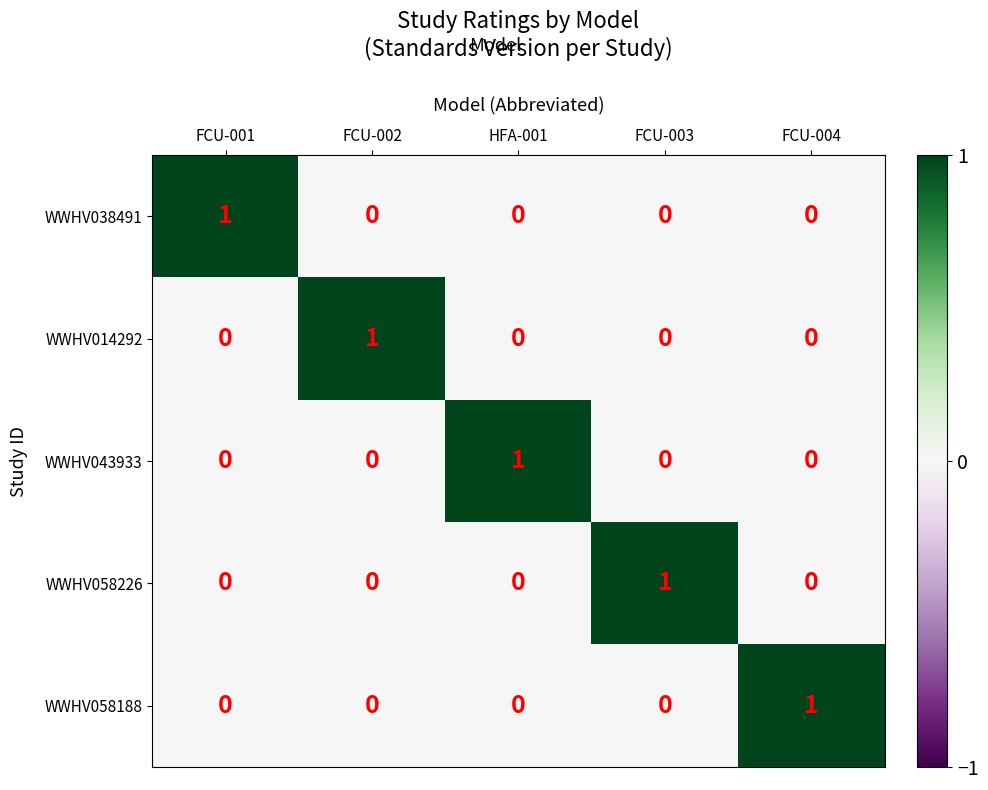

Is it true that WWHV043933 equals 0 at FCU-003?

True